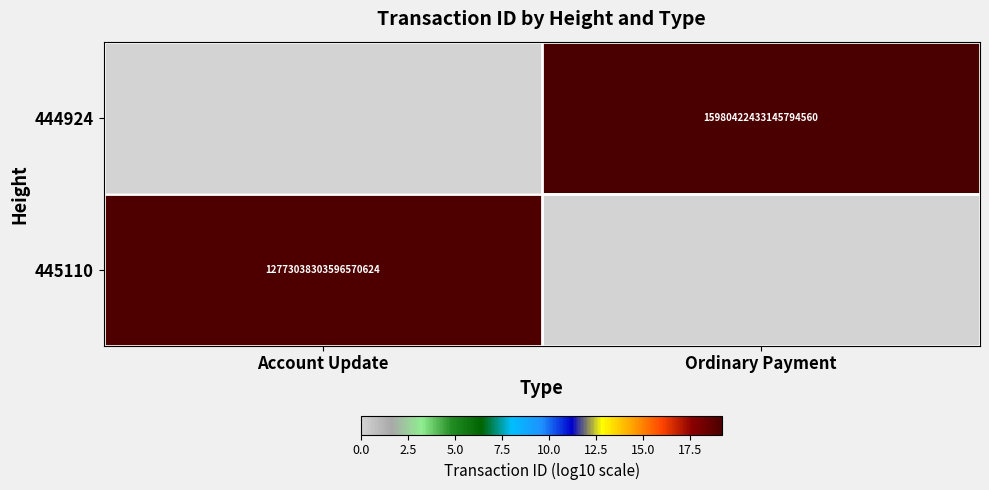

True or false: 444924 has a value of 15980422433145794560 at Ordinary Payment.

True